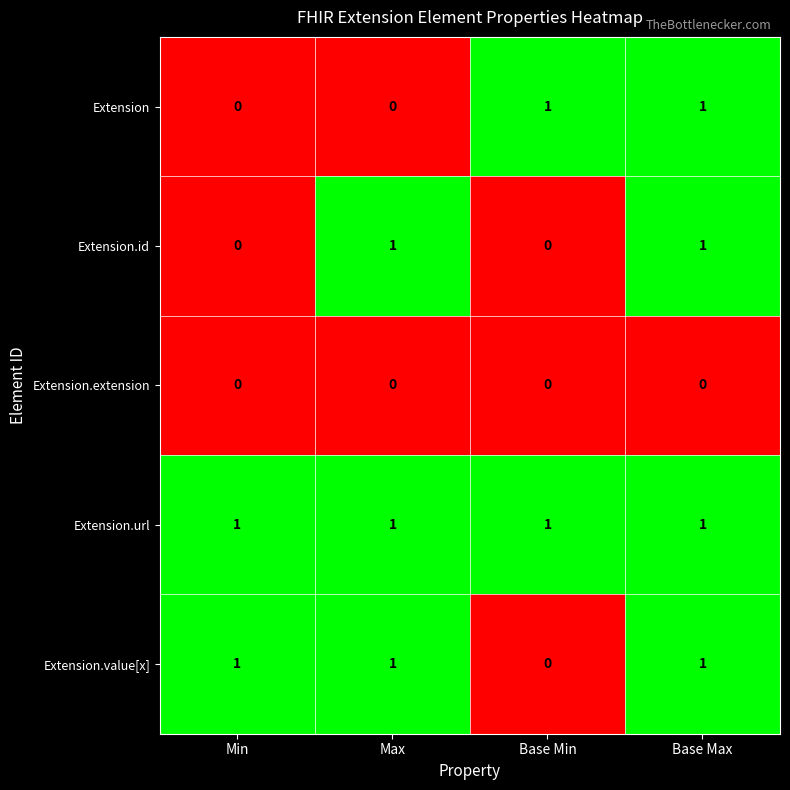

True or false: Extension.id has a value of 1 at Max.

True